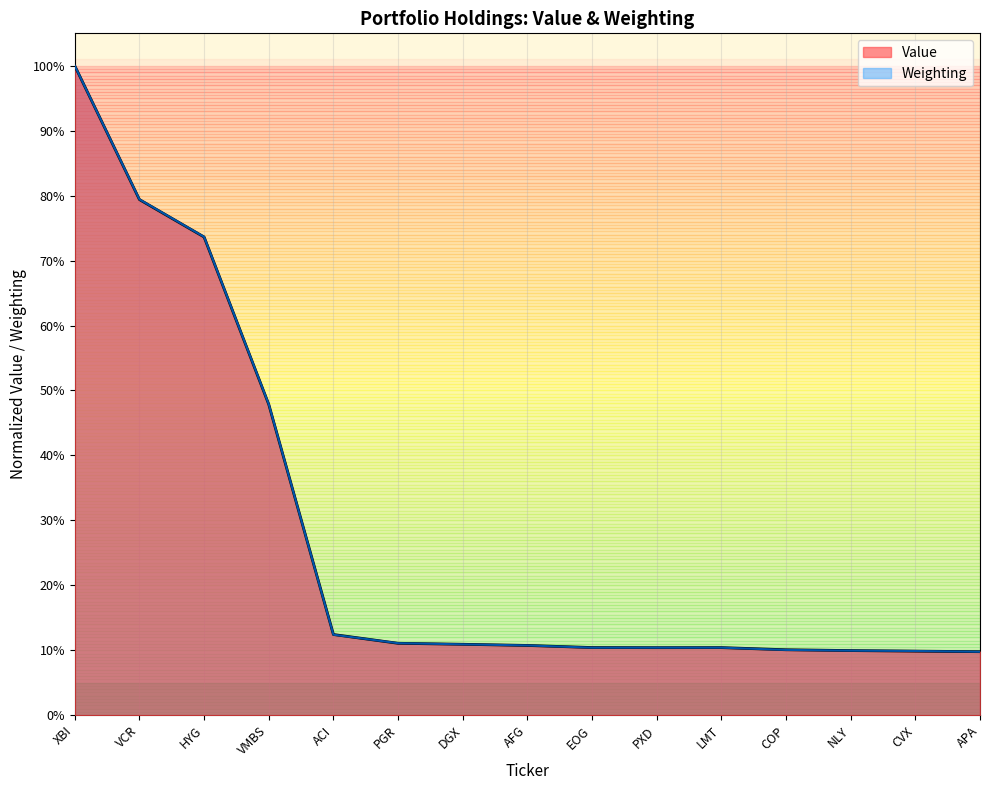

Between ACI and DGX, which is larger?

ACI